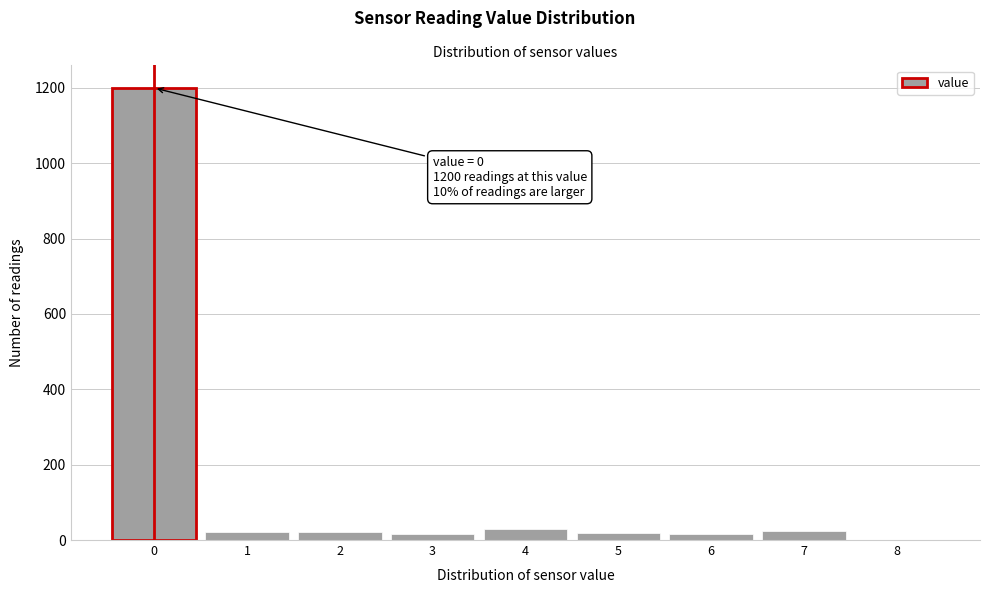

Which range on the x-axis has the tallest bar?

-0.5 to 0.5